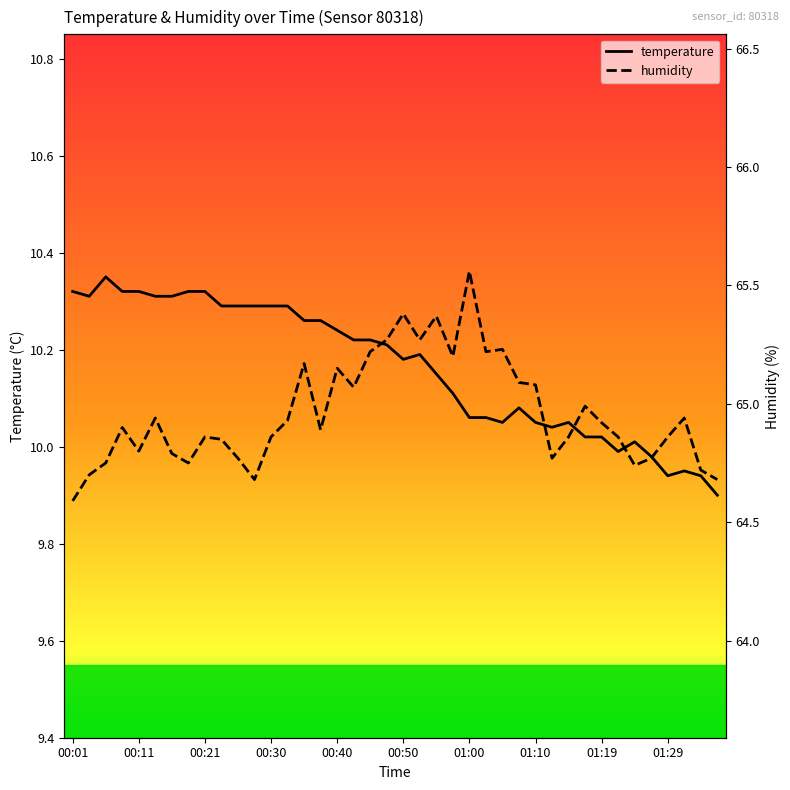

What is the difference between the maximum and minimum values in the temperature series?

0.4